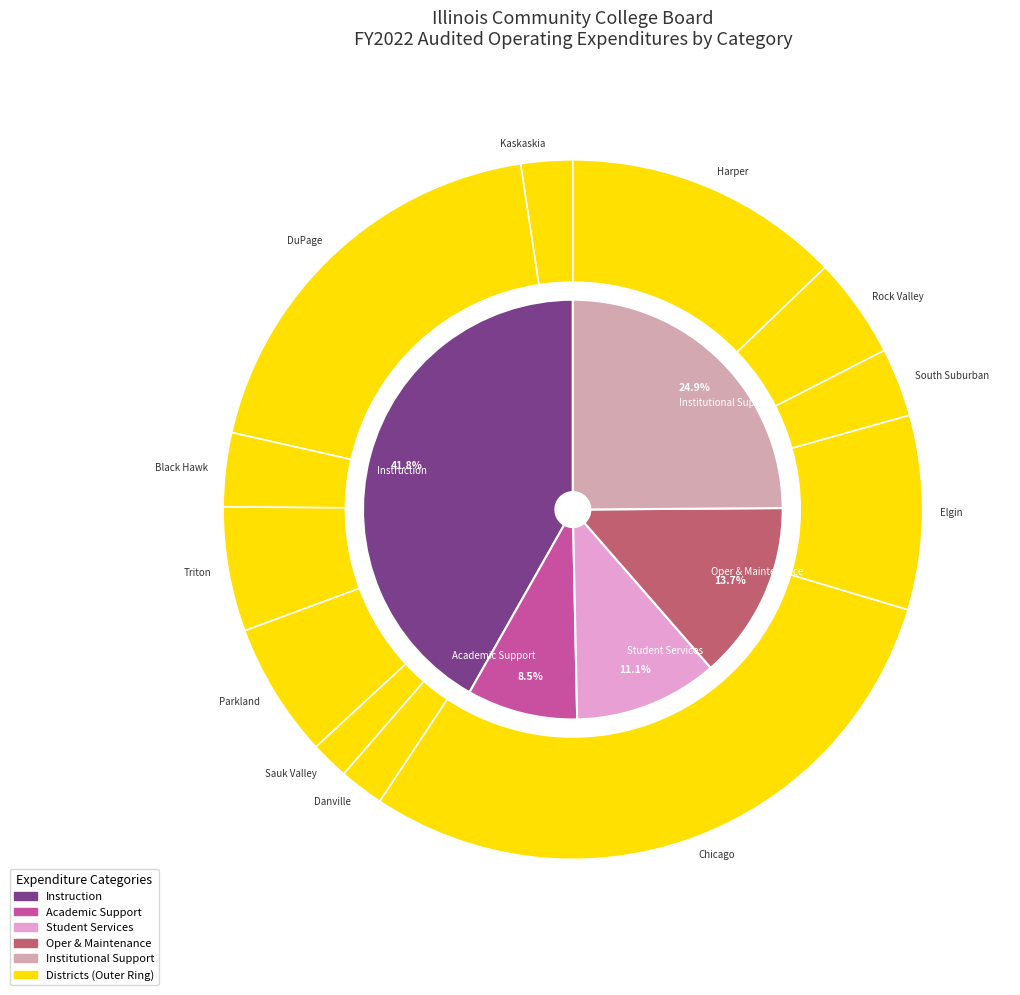

Between DuPage and Elgin, which series saw the biggest shift?

Instruction